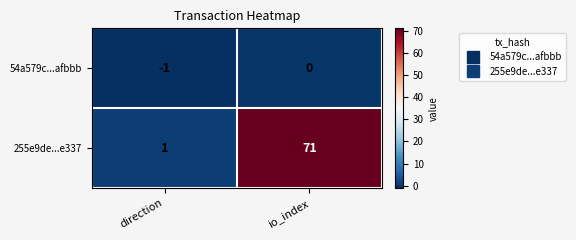

Which series has the largest total across all categories?

255e9de...e337